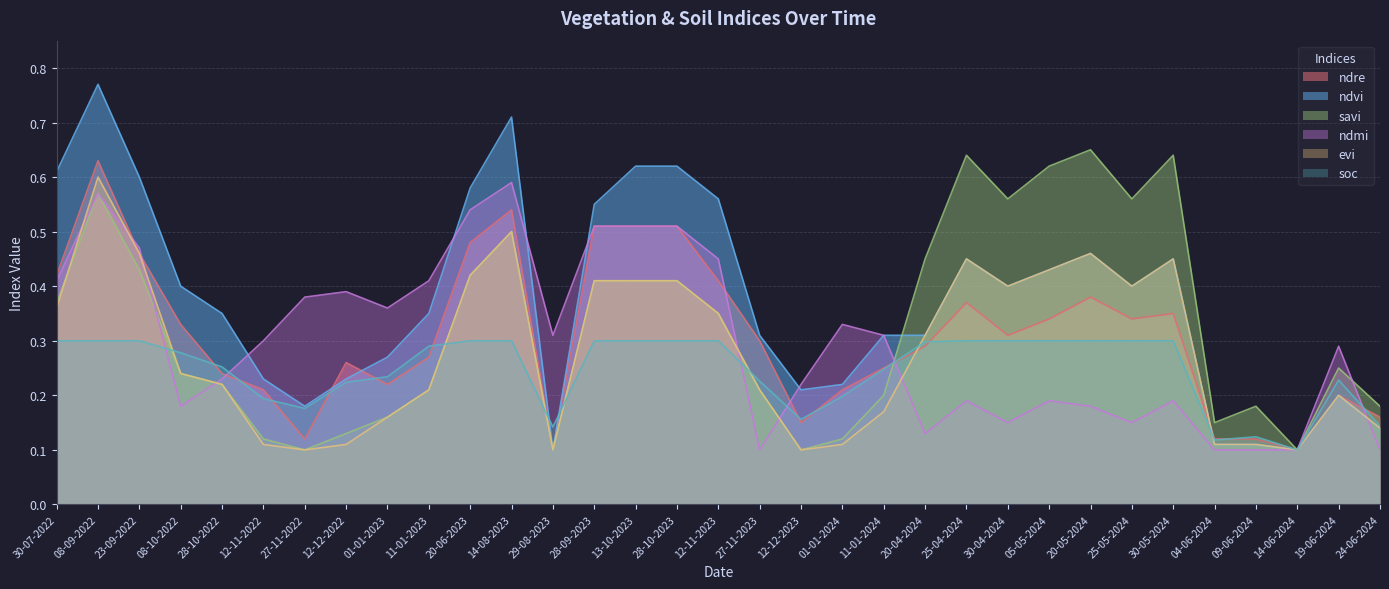

At which label is soc closest to 0?

14-06-2024